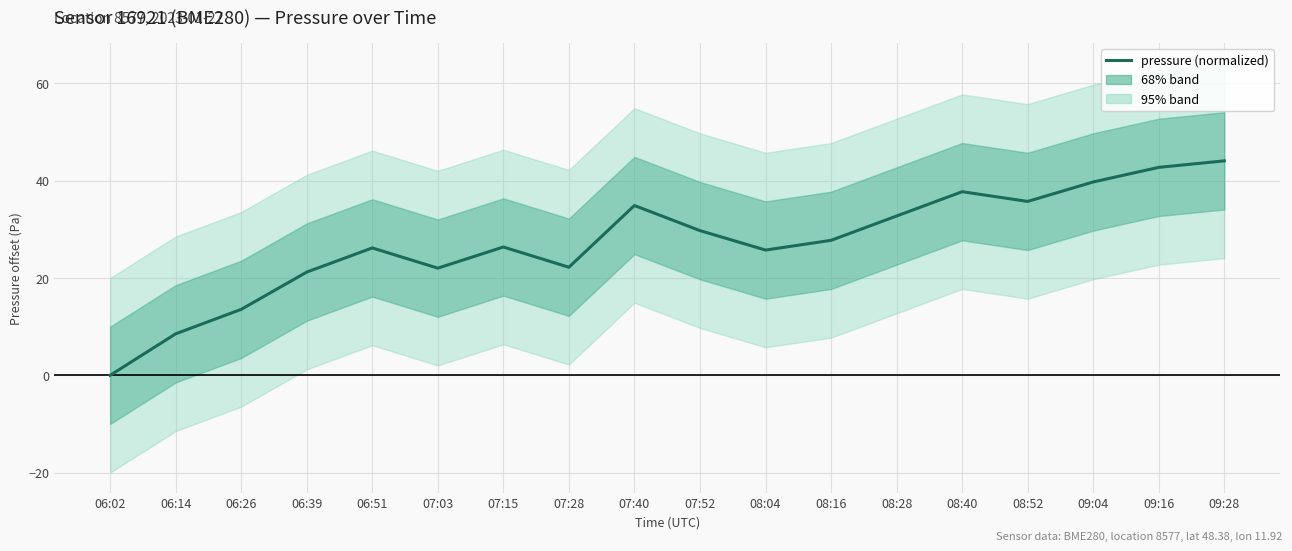

Rank the categories by value from lowest to highest.

06:02, 06:14, 06:26, 06:39, 07:03, 07:28, 08:04, 06:51, 07:15, 08:16, 07:52, 08:28, 07:40, 08:52, 08:40, 09:04, 09:16, 09:28